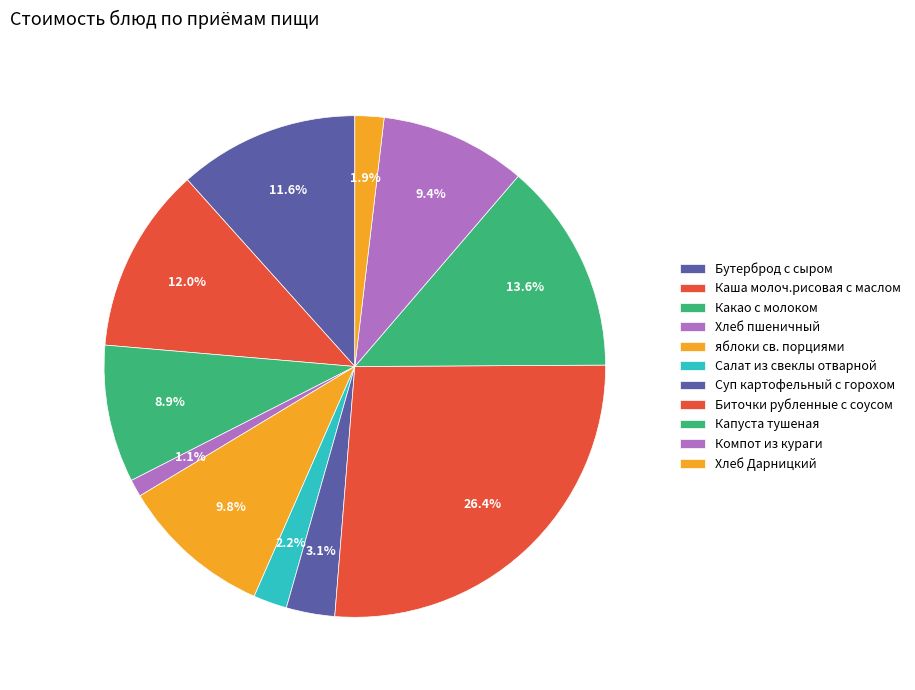

Approximately how many times larger is the value at Бутерброд с сыром compared to Хлеб Дарницкий?

6.2